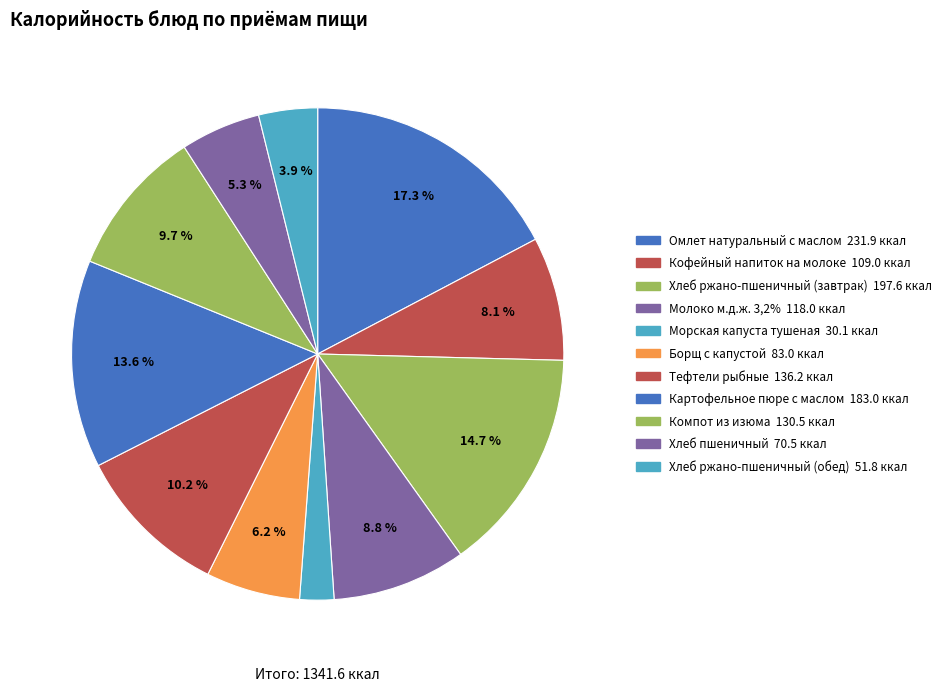

Is there a majority slice in this chart?

No